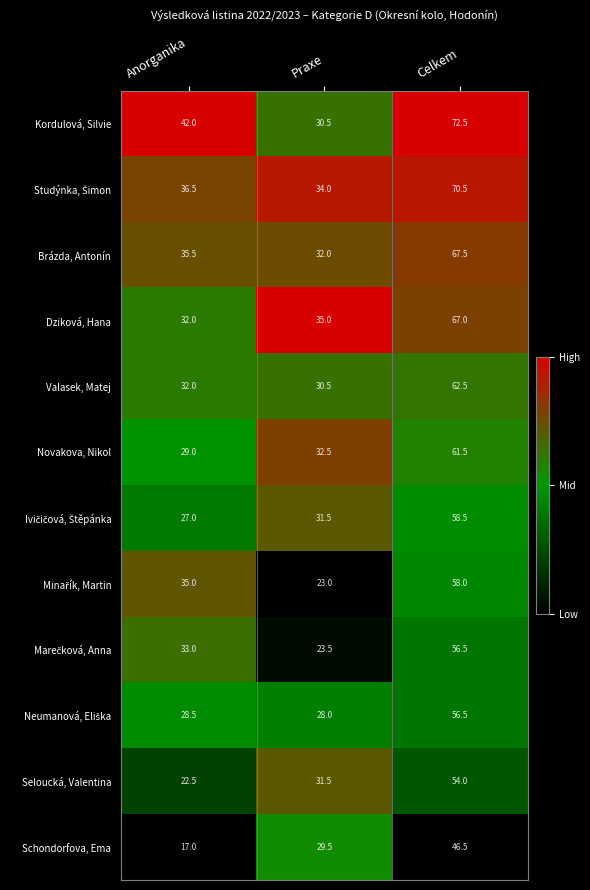

What is the difference between the Kordulová, Silvie values at Celkem and Praxe?

42.0